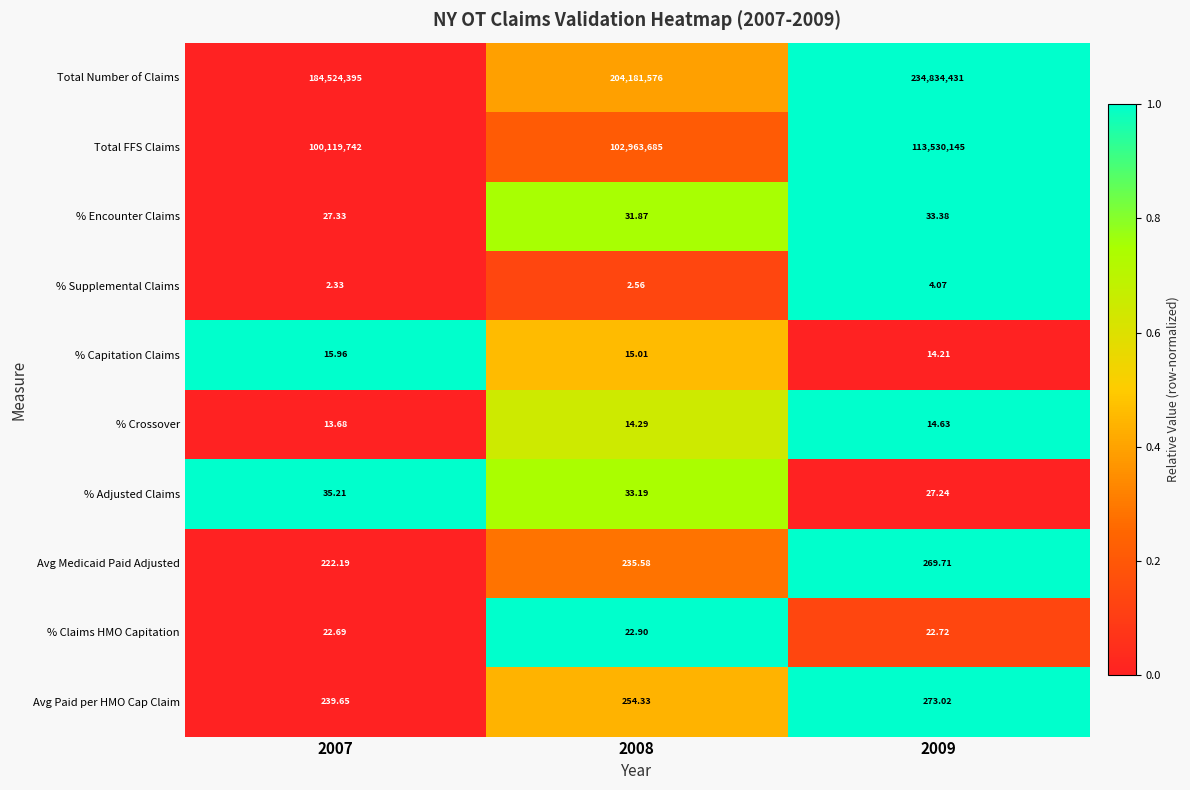

Which series has the largest total across all categories?

Total Number of Claims